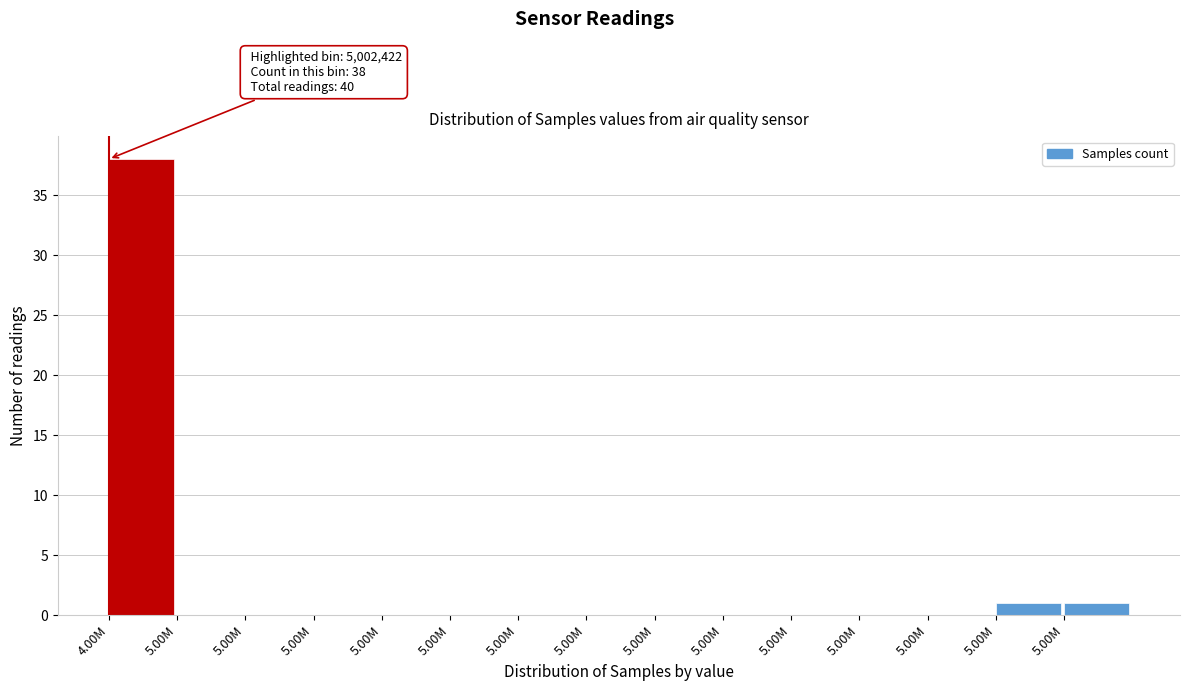

Count the number of categories in the chart.

15